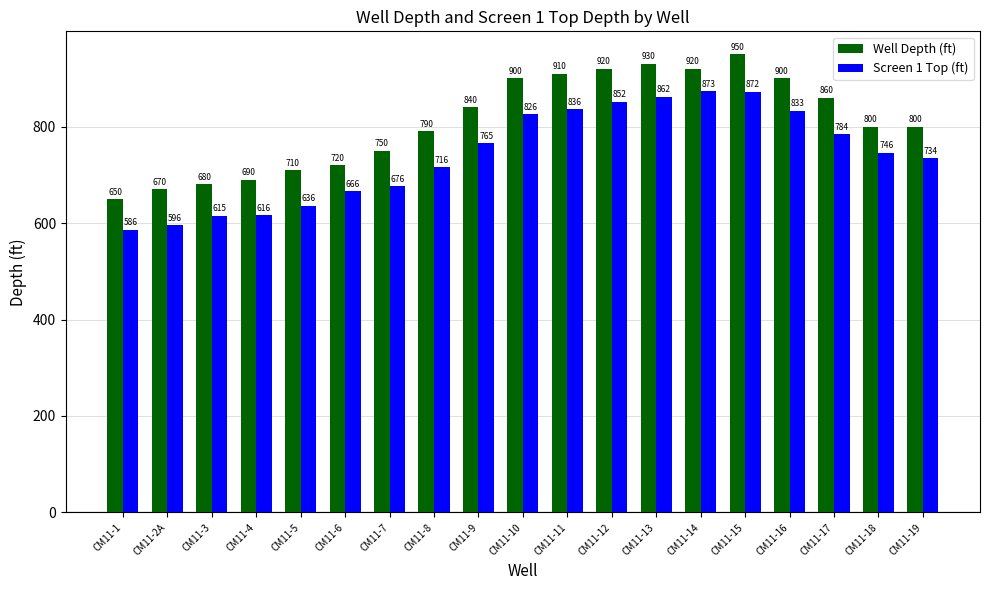

What position from the left is CM11-19?

19